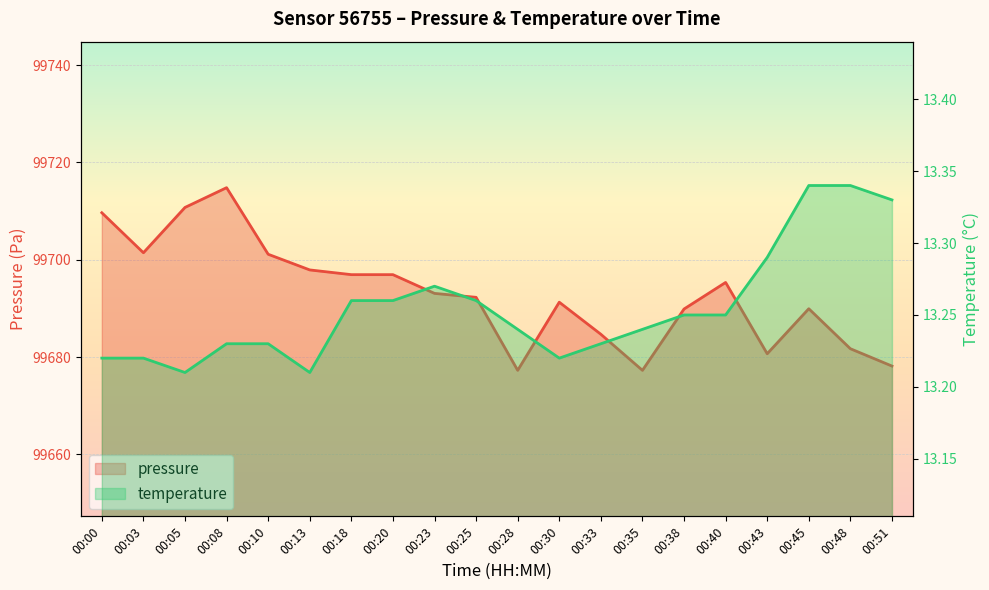

Is it true that temperature equals 17.9 at 00:45?

False